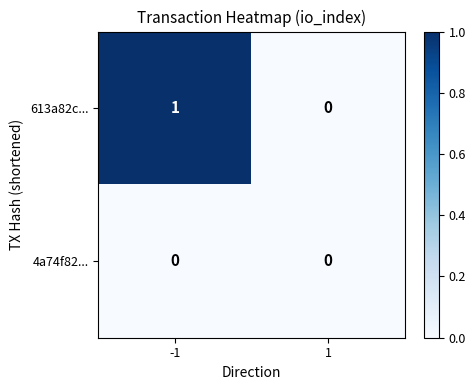

List the labels in order of 613a82c... value, smallest first.

1, -1